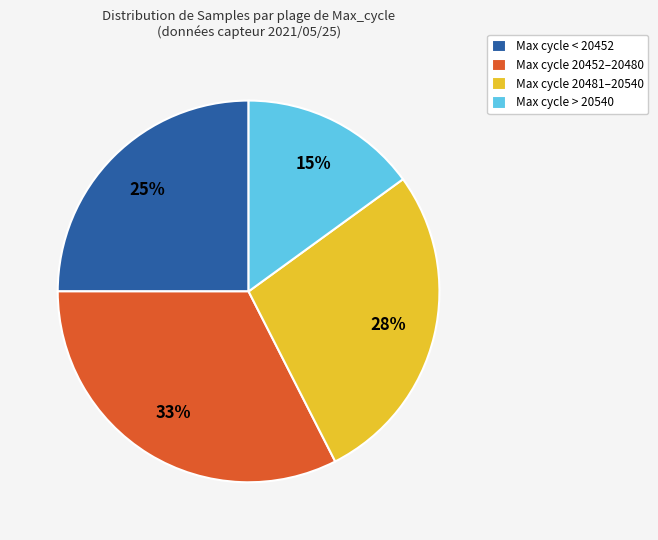

How many slices are in this pie chart?

4